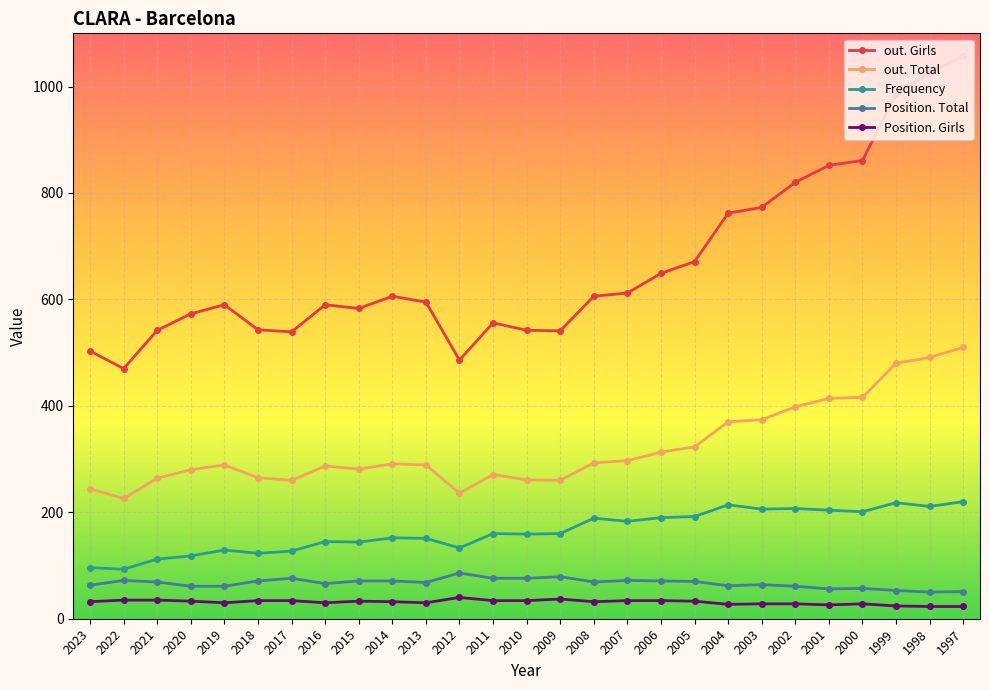

The out. Total series shows 259 at 2002. True or false?

False